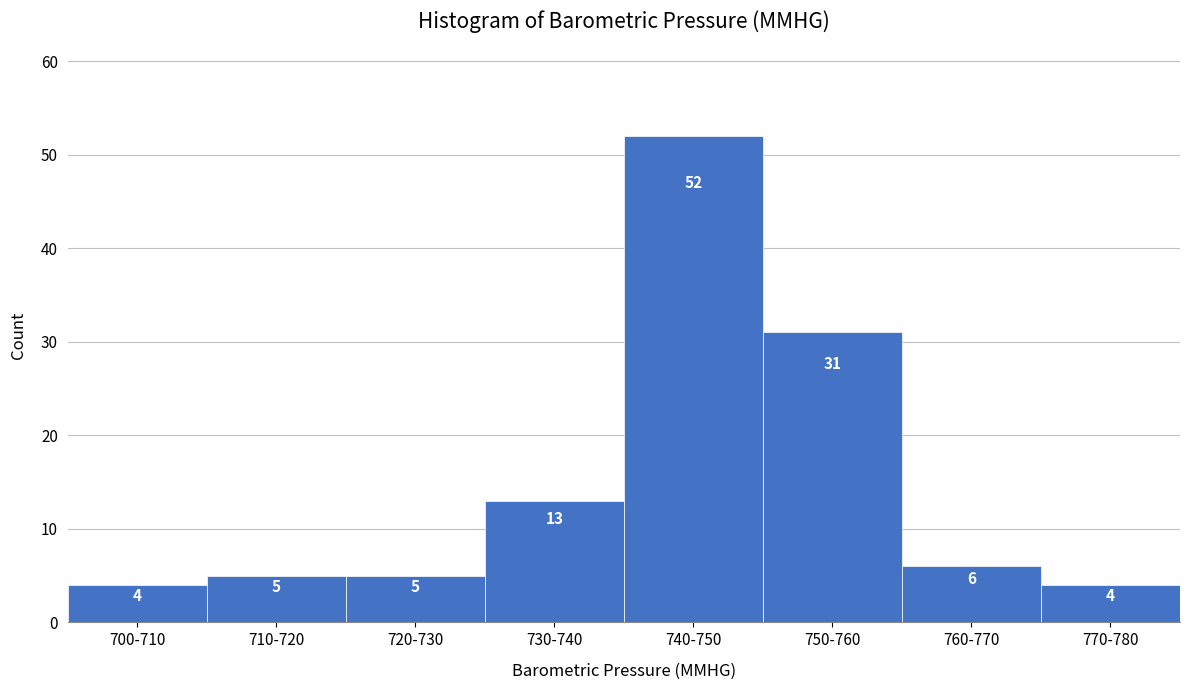

Reading left to right, what are all the values shown in this chart?

4	5	5	13	52	31	6	4